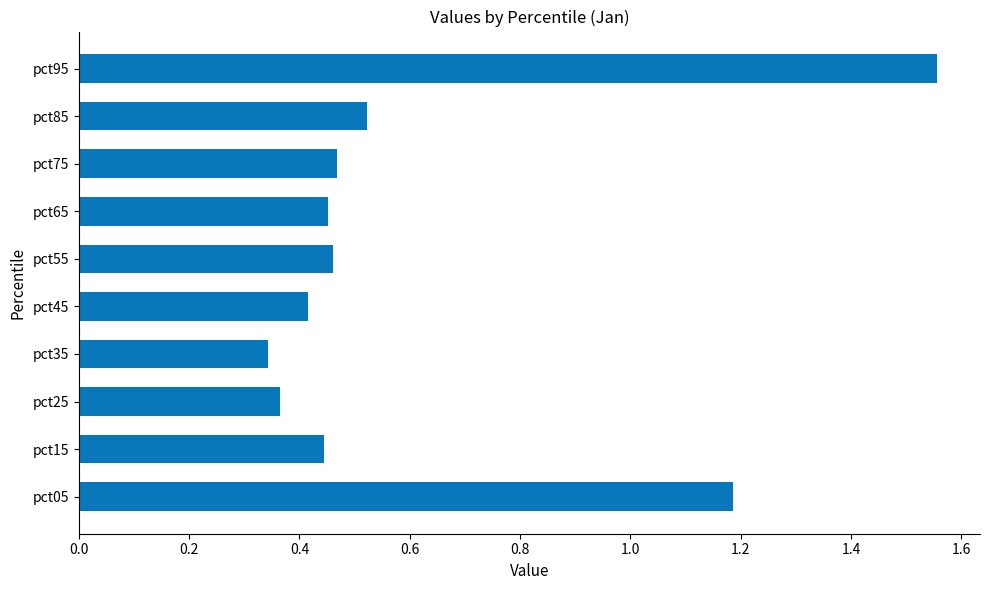

True or false: the data shows 1.2 at pct05.

True